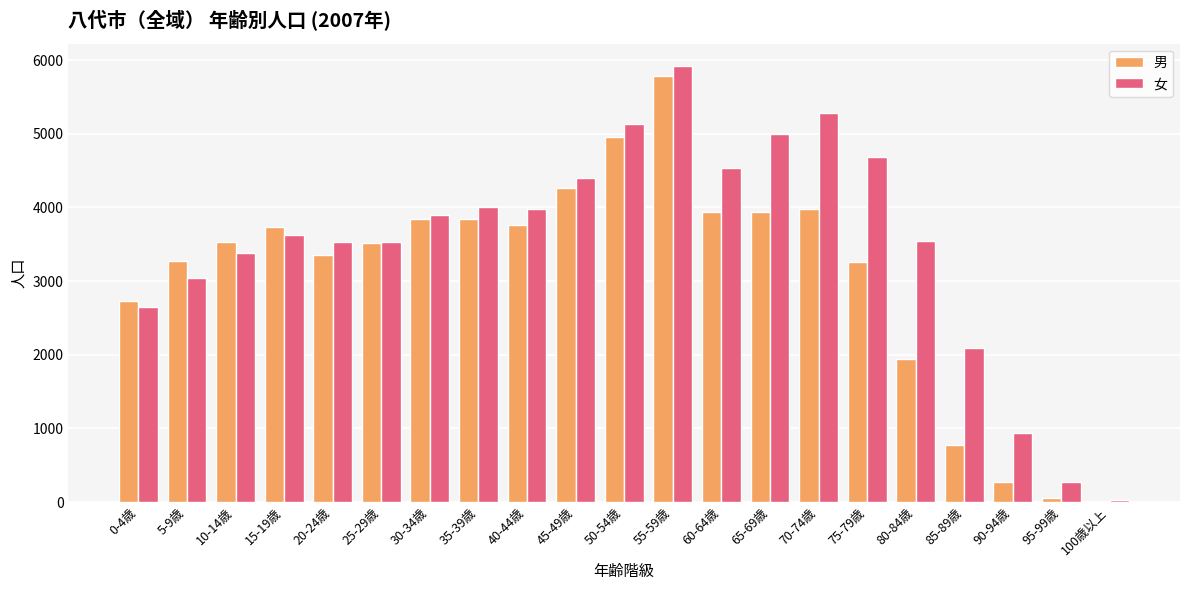

Where is 女 nearest to the value 2978?

5-9歳